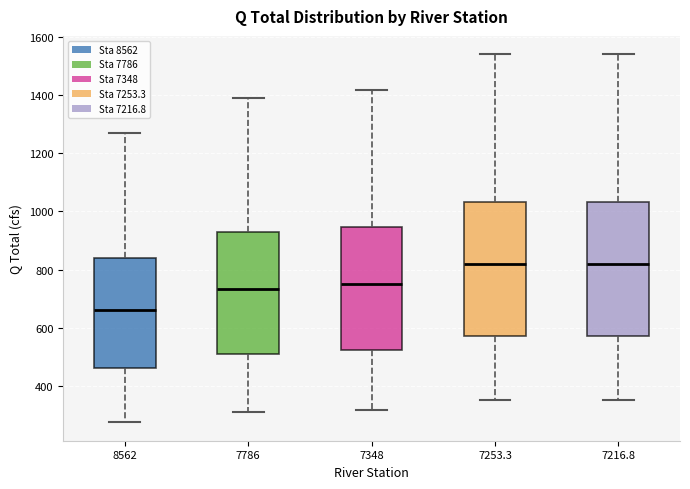

Which box has the lowest median line?

8562